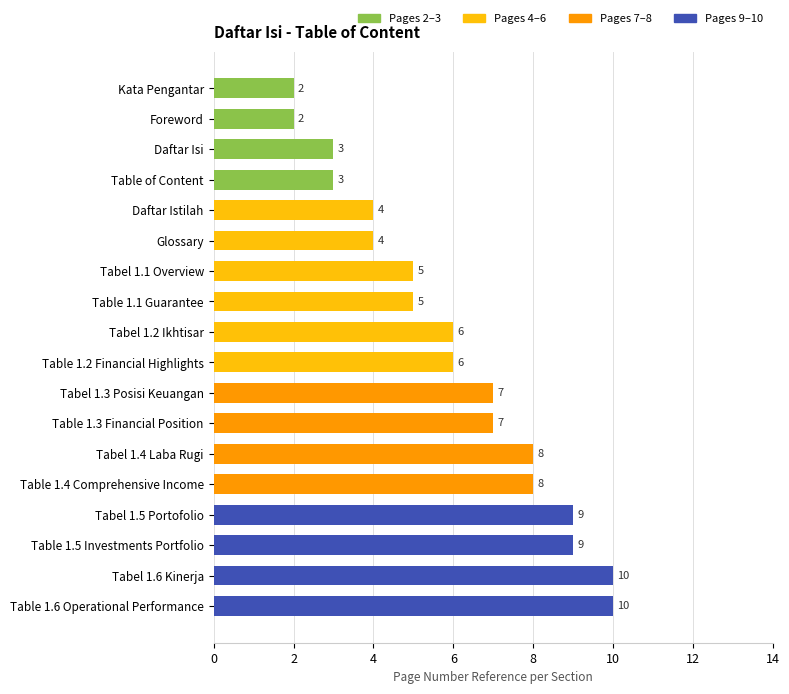

What value does the data have at Tabel 1.3 Posisi Keuangan?

7